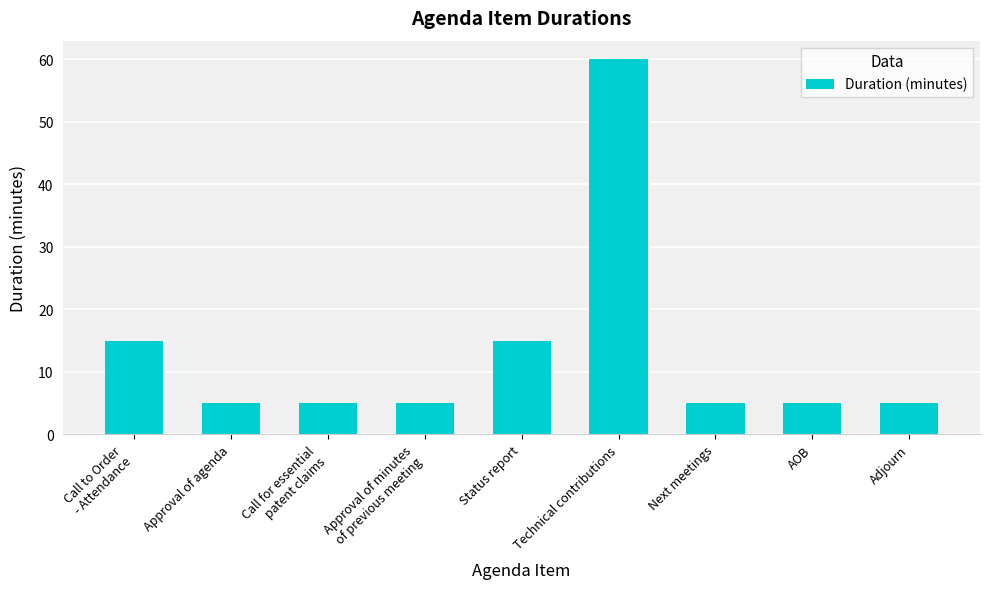

What is the label of the 5th bar from the left?

Status report